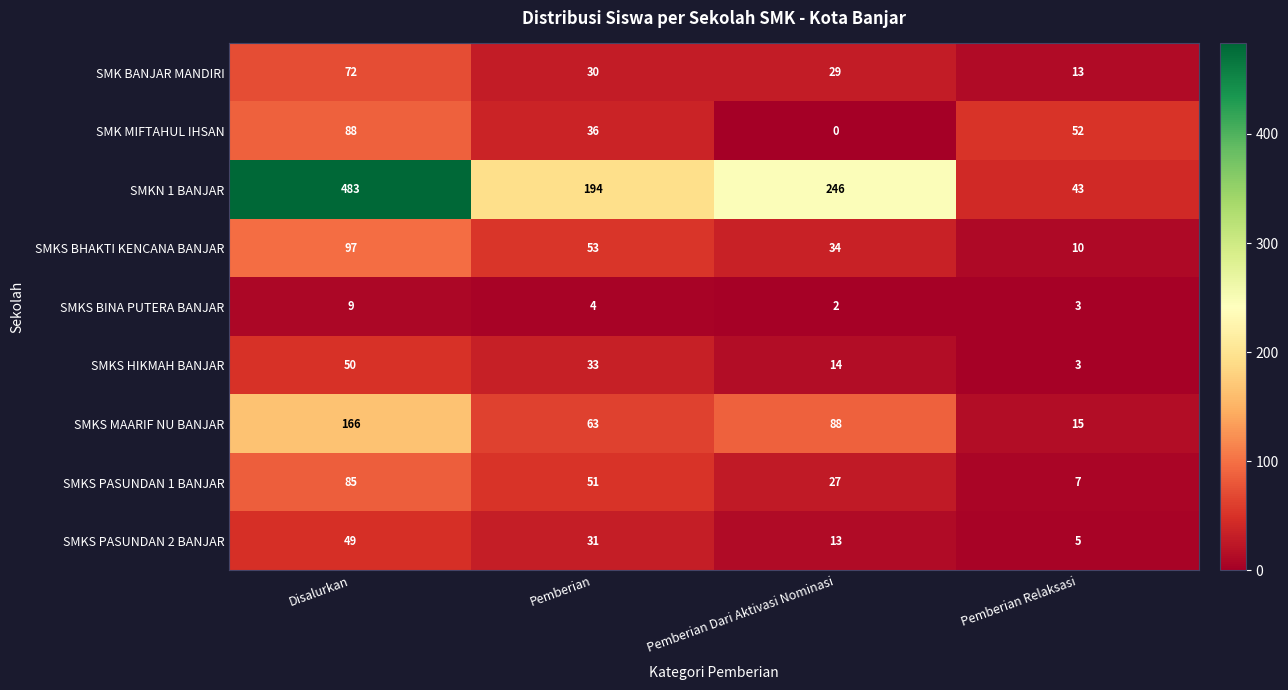

What is the sum of all SMKS HIKMAH BANJAR values?

100